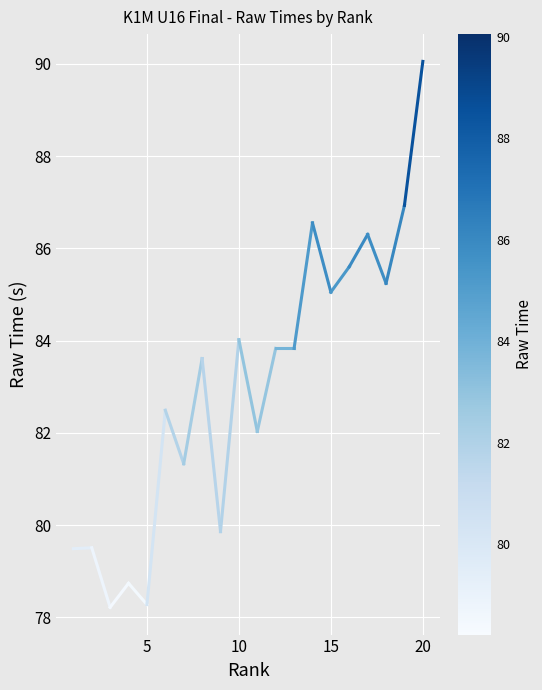

What is the difference between the maximum and minimum values?

11.8